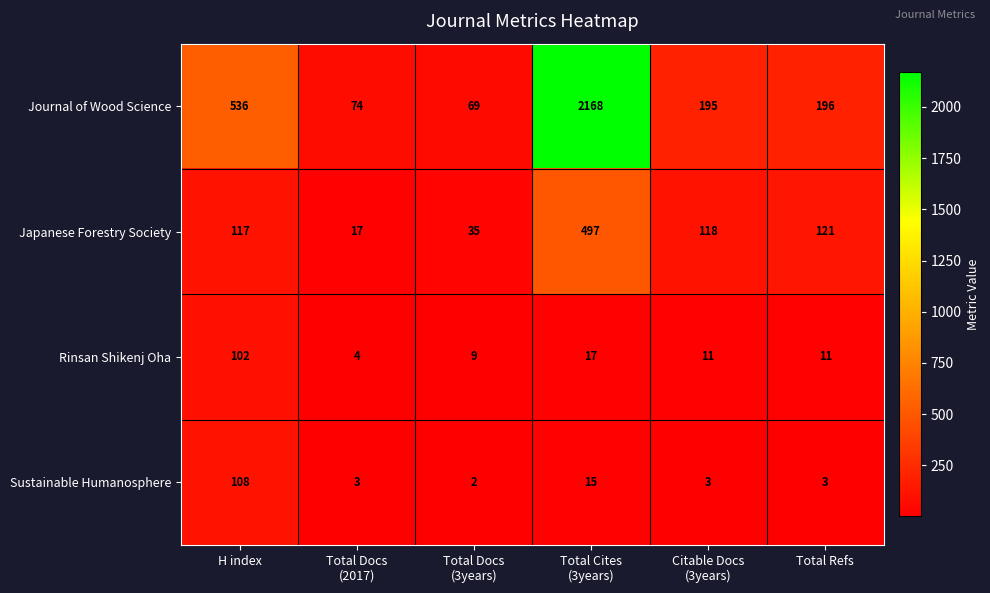

Which series has the largest total across all categories?

Journal of Wood Science